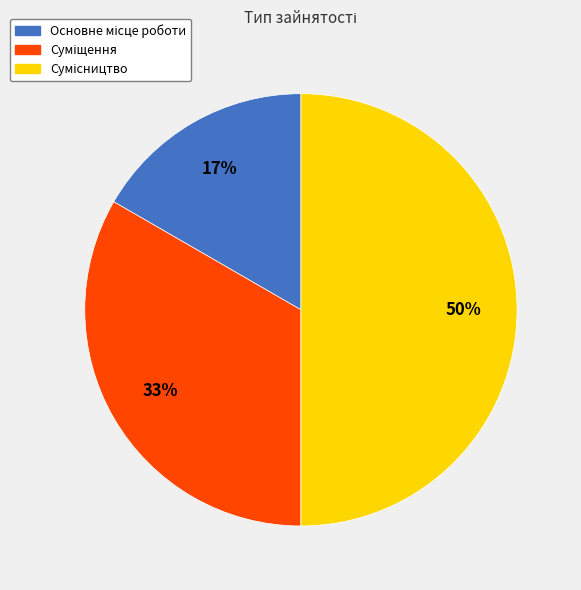

To the nearest percent, what is the average slice percentage?

33%